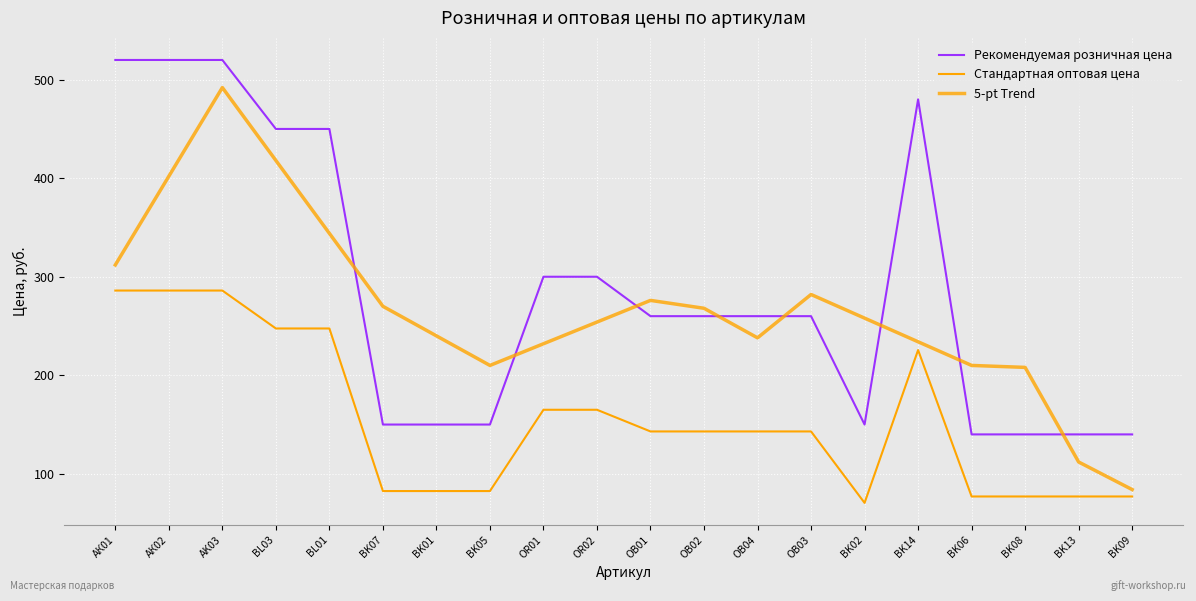

Reading left to right, what are all the values shown in this chart?

Рекомендуемая розничная цена: 520.0	520.0	520.0	450.0	450.0	150.0	150.0	150.0	300.0	300.0	260.0	260.0	260.0	260.0	150.0	480.0	140.0	140.0	140.0	140.0
Стандартная оптовая цена: 286.0	286.0	286.0	247.5	247.5	82.5	82.5	82.5	165.0	165.0	143.0	143.0	143.0	143.0	70.5	225.6	77.0	77.0	77.0	77.0
5-pt Trend: 312.0	402.0	492.0	418.0	344.0	270.0	240.0	210.0	232.0	254.0	276.0	268.0	238.0	282.0	258.0	234.0	210.0	208.0	112.0	84.0